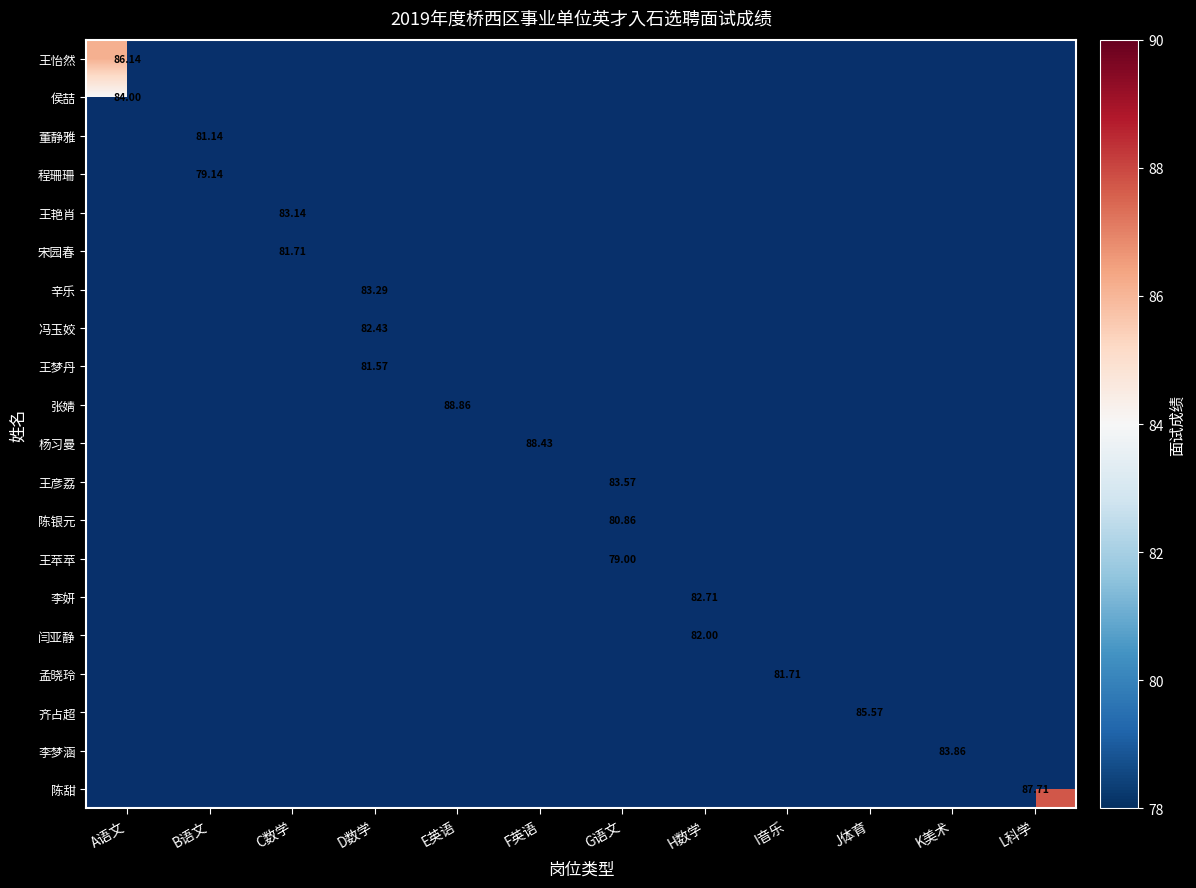

Is it true that 王彦荔 equals -37.8 at E英语?

False